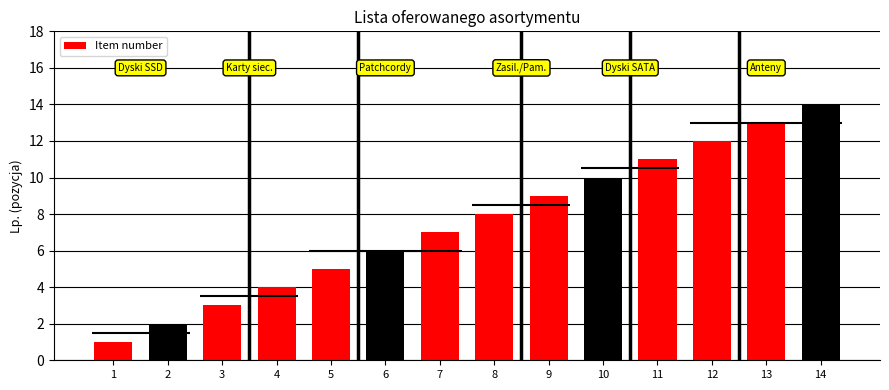

What is the value of the 5th bar from the left?

5